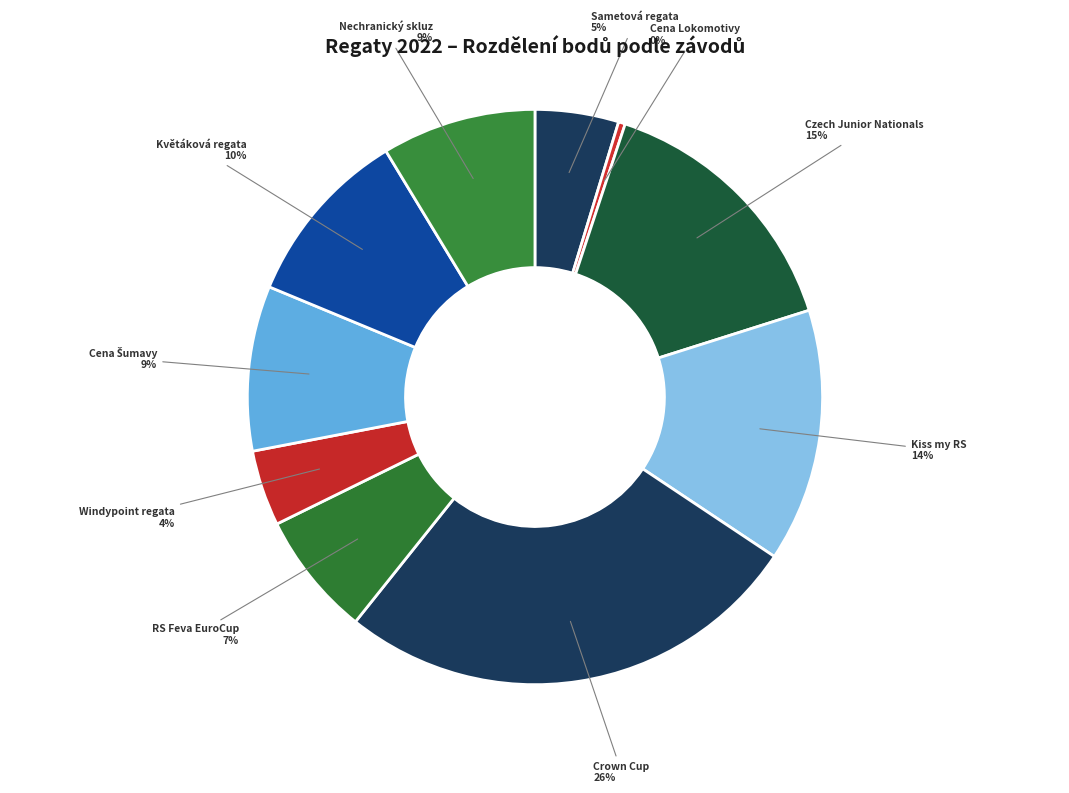

Count the number of slices in the pie.

10